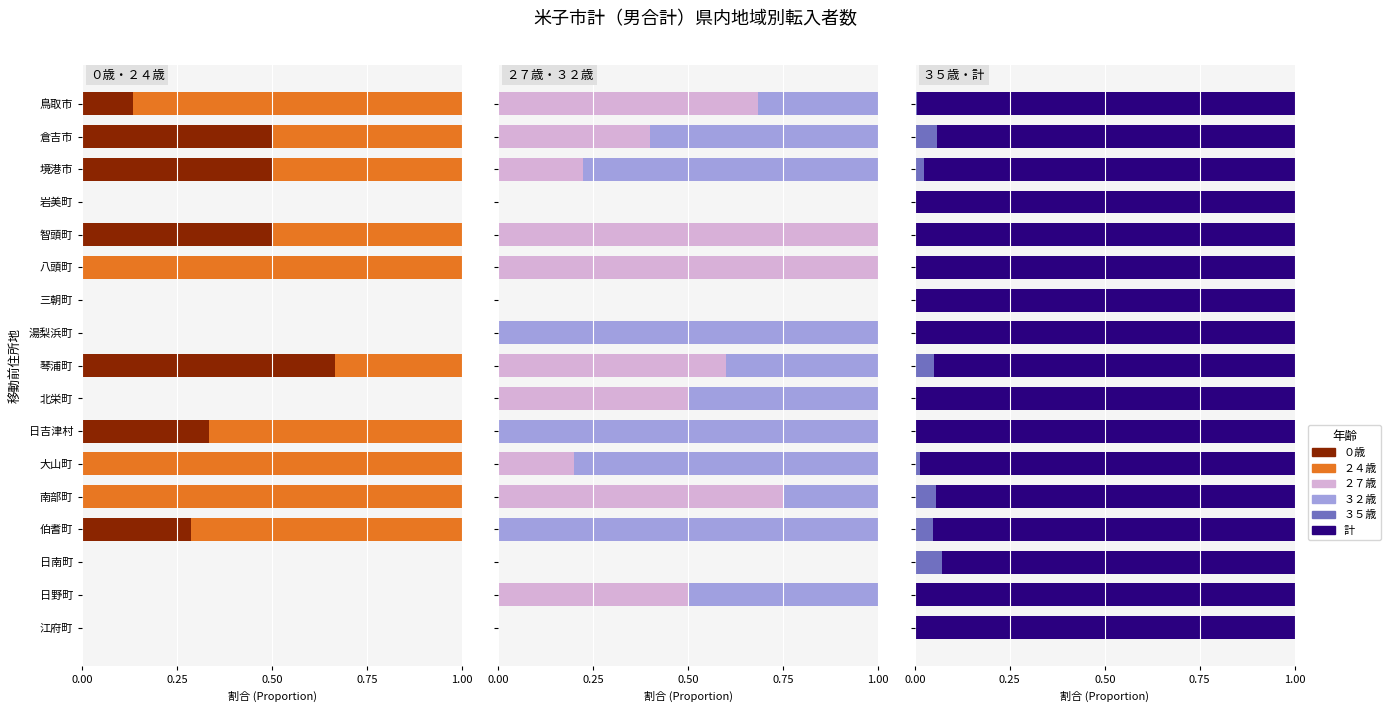

Between 智頭町 and 北栄町, which series saw the biggest shift?

０歳